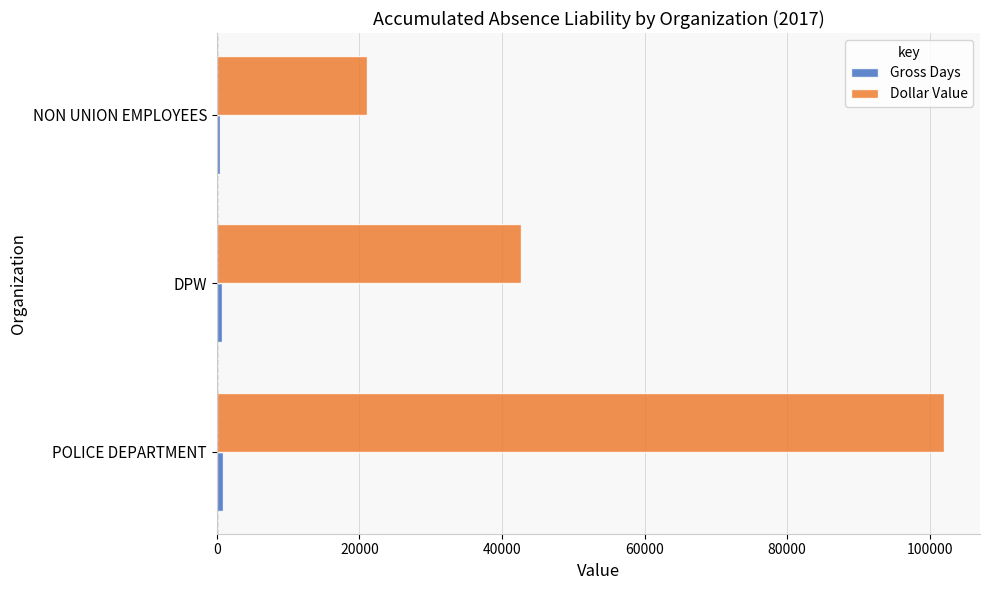

Which category has the lowest value in the Dollar Value series?

NON UNION EMPLOYEES